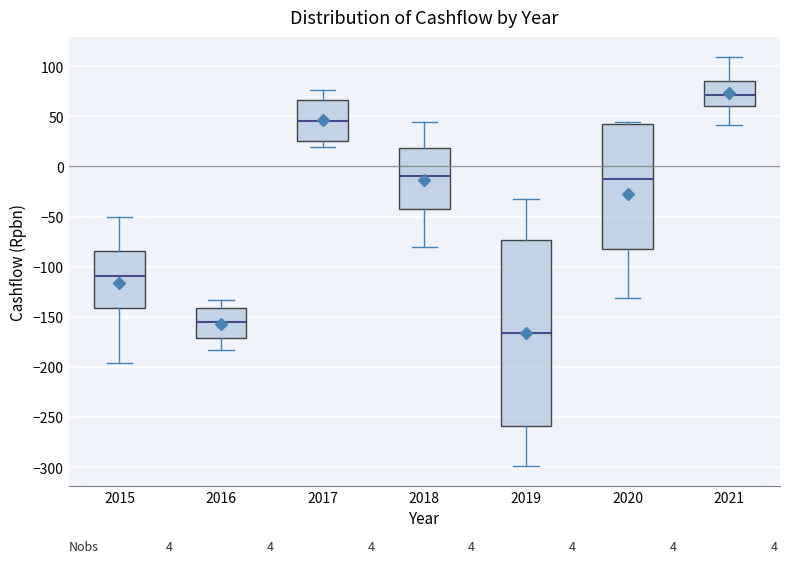

Reading left to right, read every box against the y-axis: the position of its median line, the range the box covers, and the ends of its whiskers. The values are not printed on the chart, so give them approximately, as read against the axis.

2015: median -110, box -140 to -85, whiskers -195 to -50
2016: median -155, box -170 to -140, whiskers -185 to -135
2017: median 45, box 25 to 65, whiskers 20 to 75
2018: median -10, box -40 to 20, whiskers -80 to 45
2019: median -165, box -260 to -75, whiskers -300 to -30
2020: median -10, box -85 to 45, whiskers -130 to 45 (just above the box's upper edge)
2021: median 70, box 60 to 85, whiskers 40 to 110